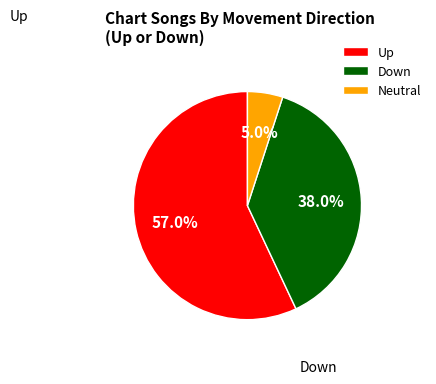

What is the majority slice?

Up